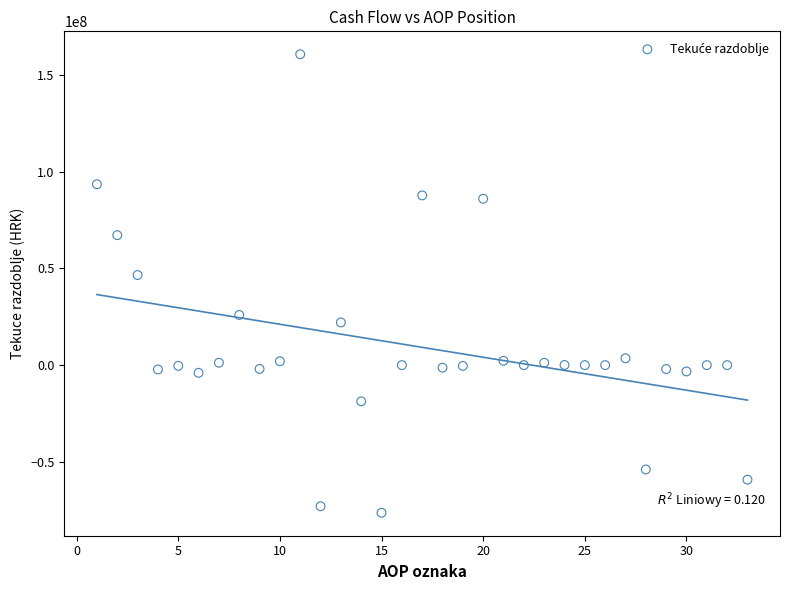

What Y value in the scatter plot is closest to 42189514?

46577758.7